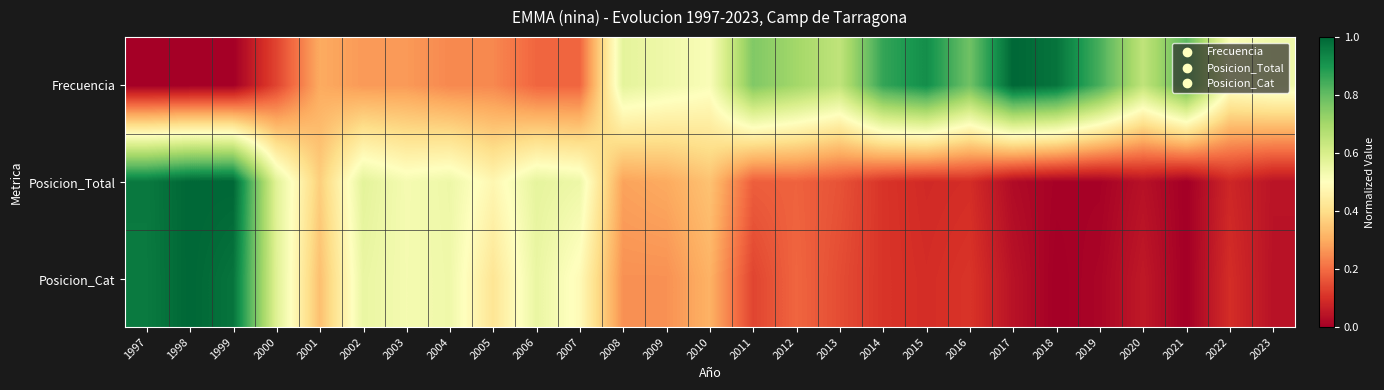

What is the spread (max minus min) of values at 2000?

0.4